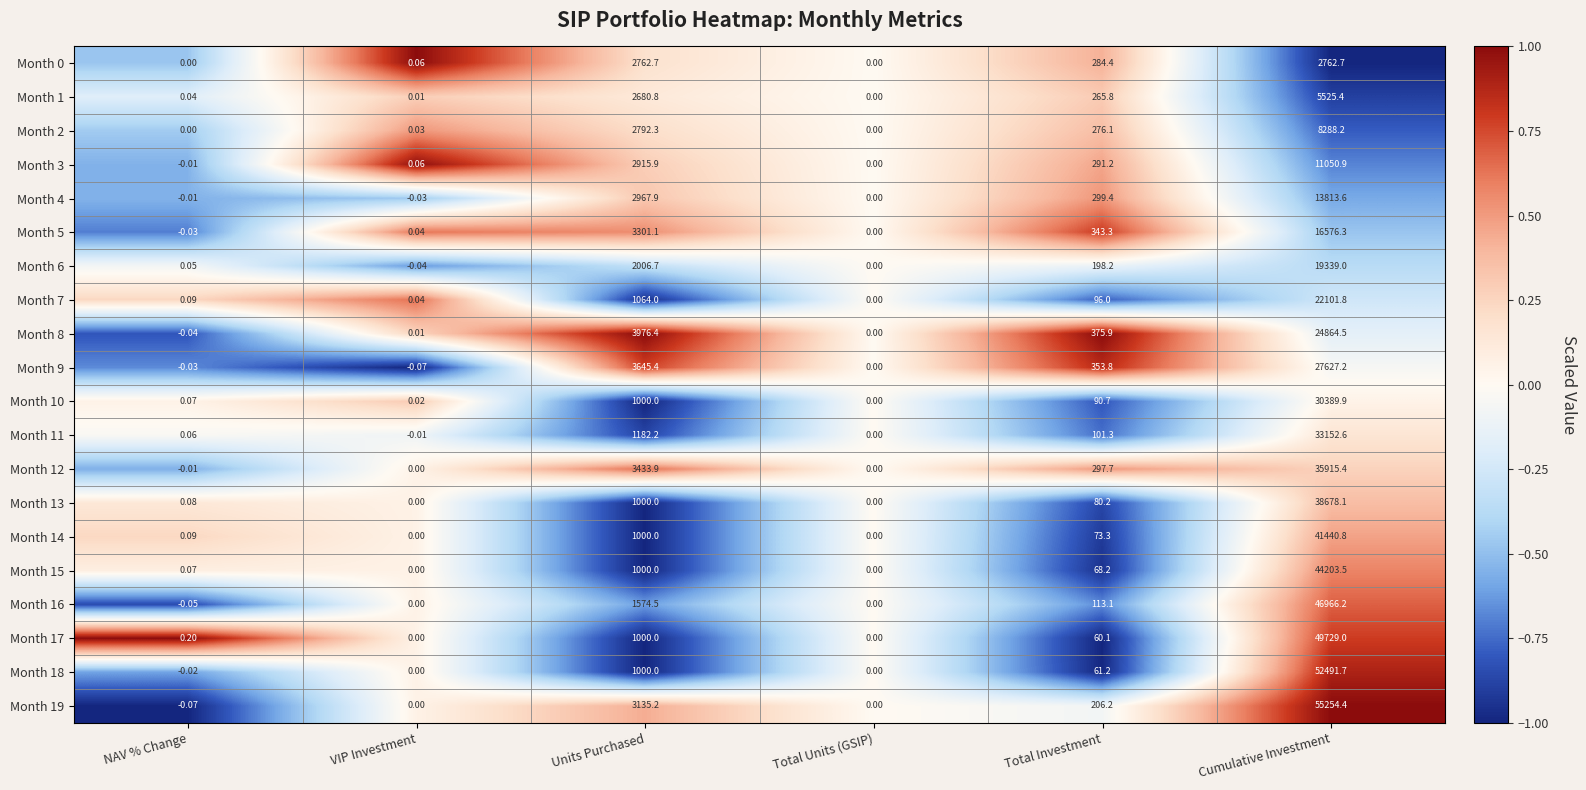

Which label corresponds to the largest value in the chart?

Cumulative Investment